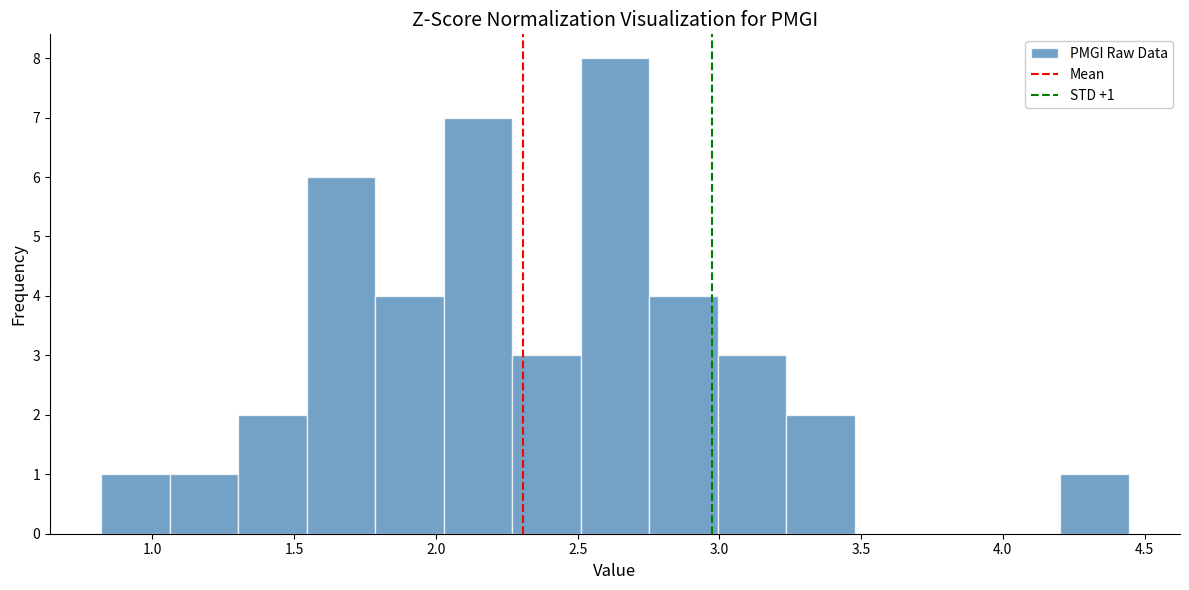

Over which range of the x-axis is the bar tallest?

2.50 to 2.75